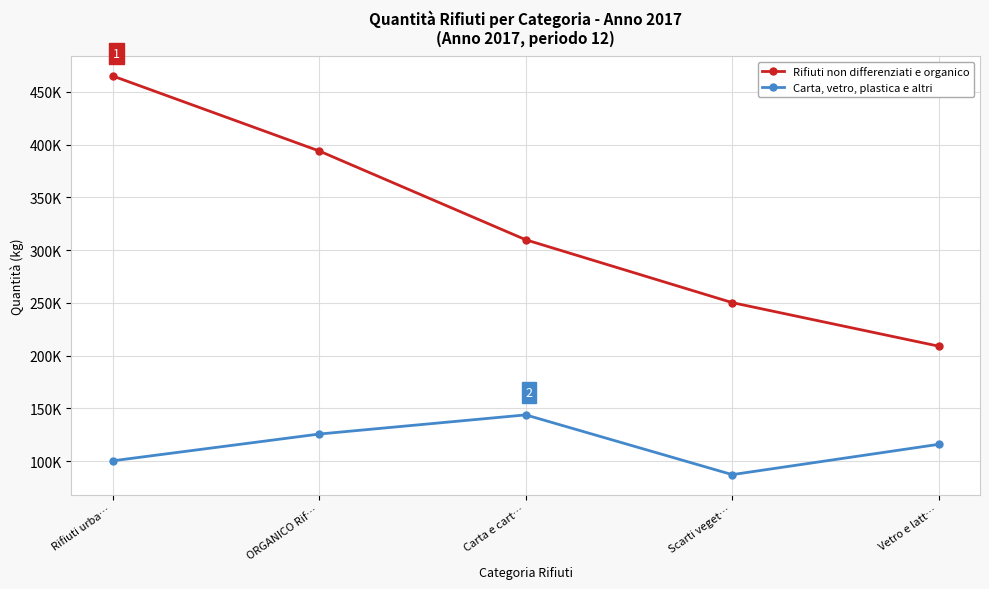

Where is the first local minimum for Carta, vetro, plastica e altri?

Scarti veget…